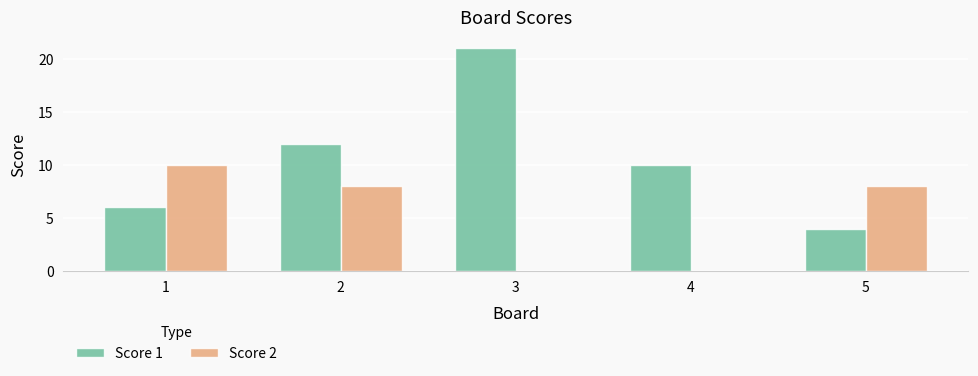

Reading left to right, extract all data points from this chart.

Score 1: 1=6	2=12	3=21	4=10	5=4
Score 2: 1=10	2=8	3=0	4=0	5=8